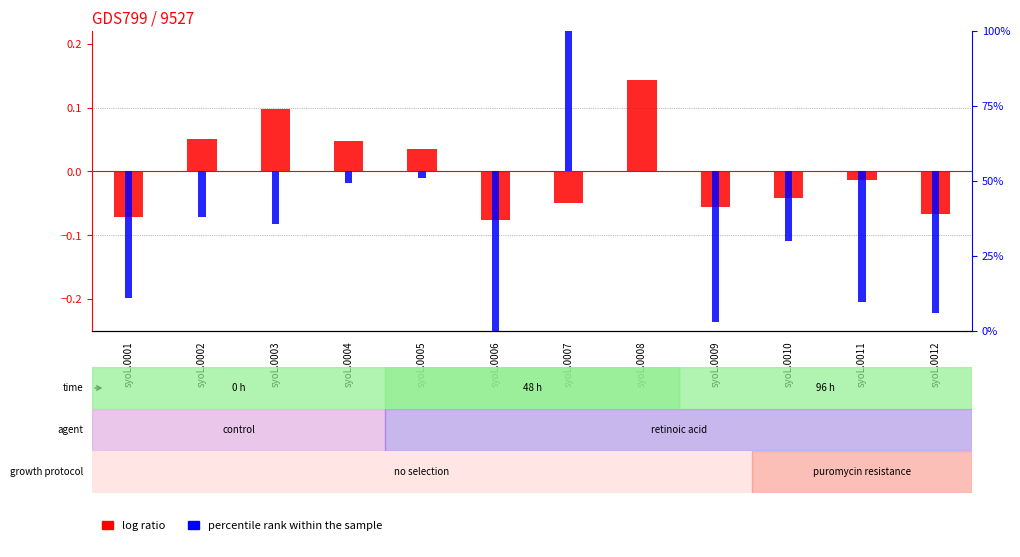

How many bars are there in each group?

2